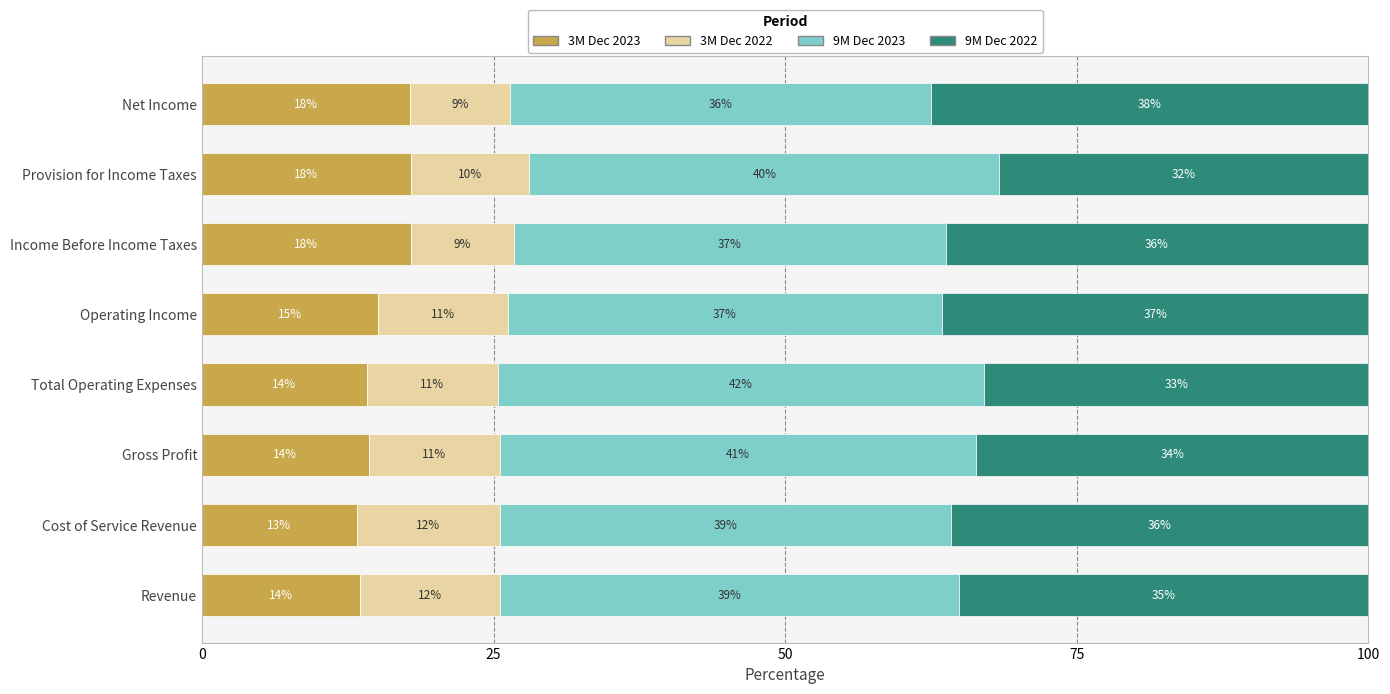

Which series has the widest spread of values?

9M Dec 2022